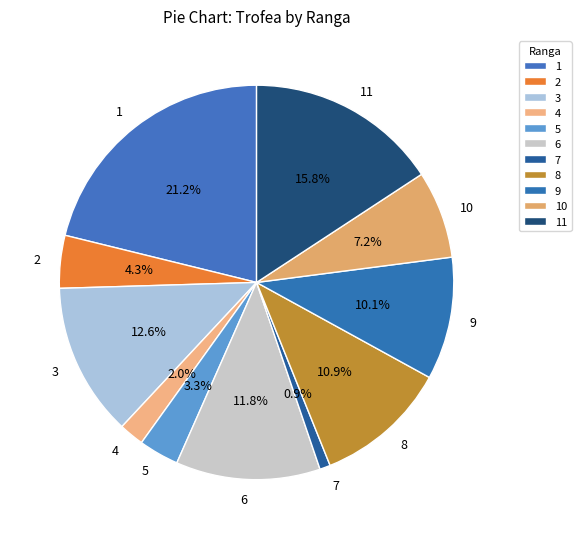

Is 11 the majority of the pie?

No